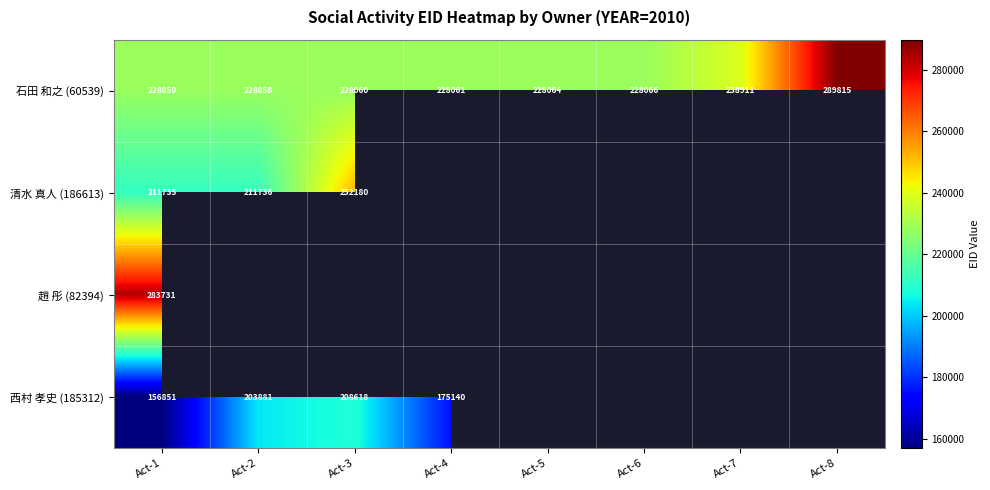

The 西村 孝史 (185312) series shows 44564 at Act-2. True or false?

False